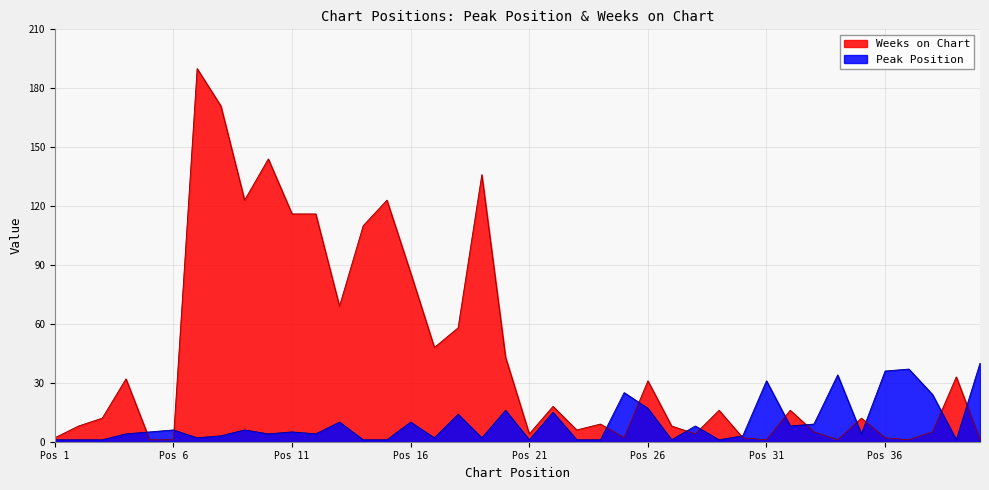

Which series has the largest total across all categories?

Weeks on Chart